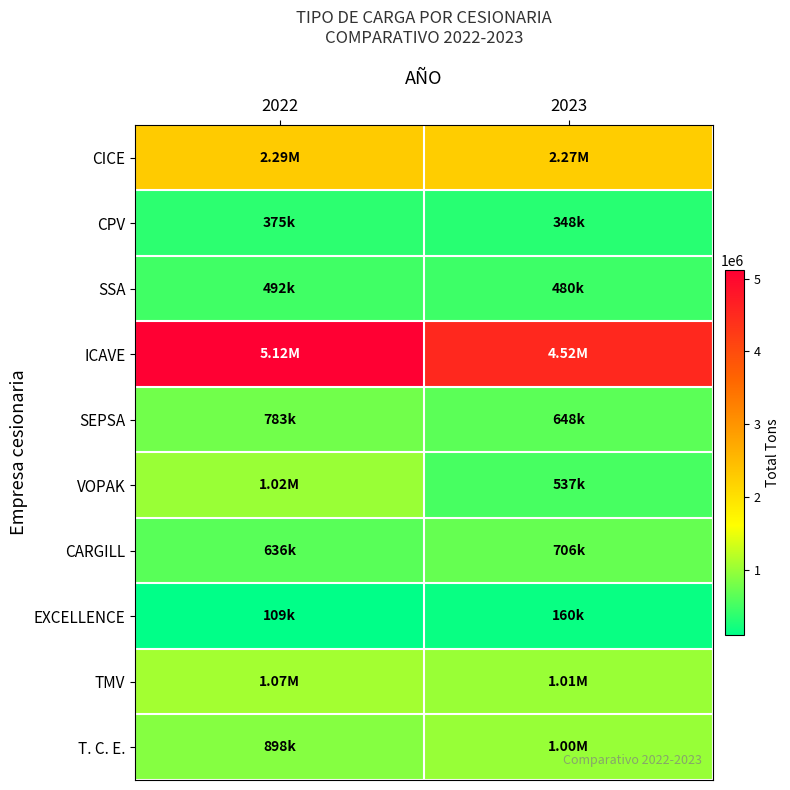

Which series has the largest range (max minus min)?

ICAVE